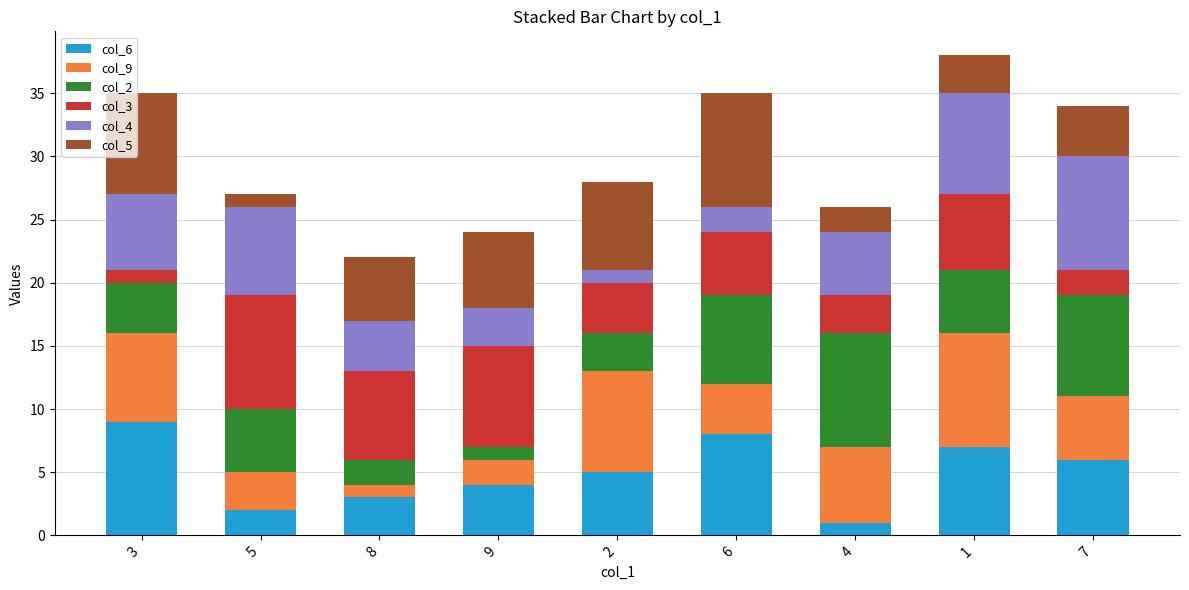

The value of col_5 at 8 is 5. True or false?

True